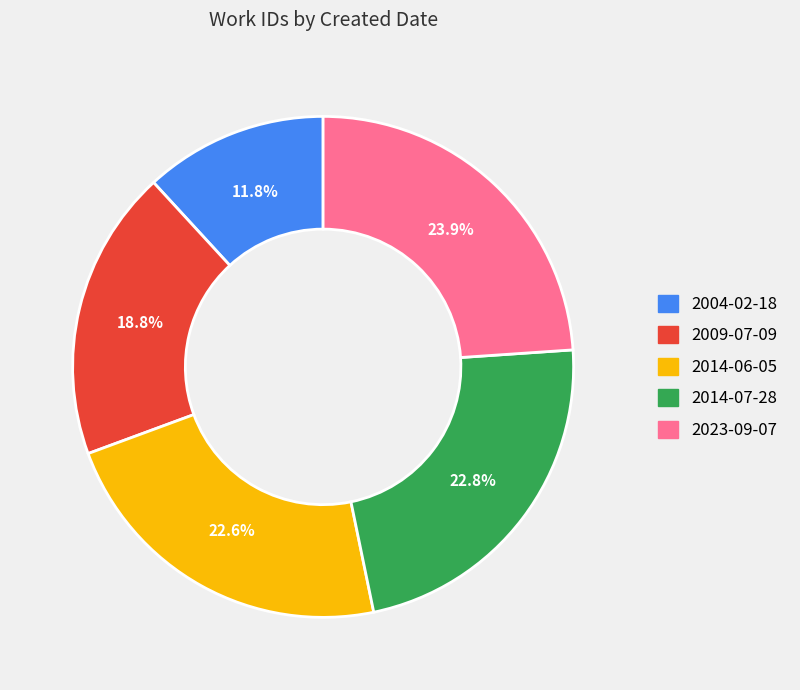

What percentage is the 2004-02-18 slice, to the nearest percent?

12%